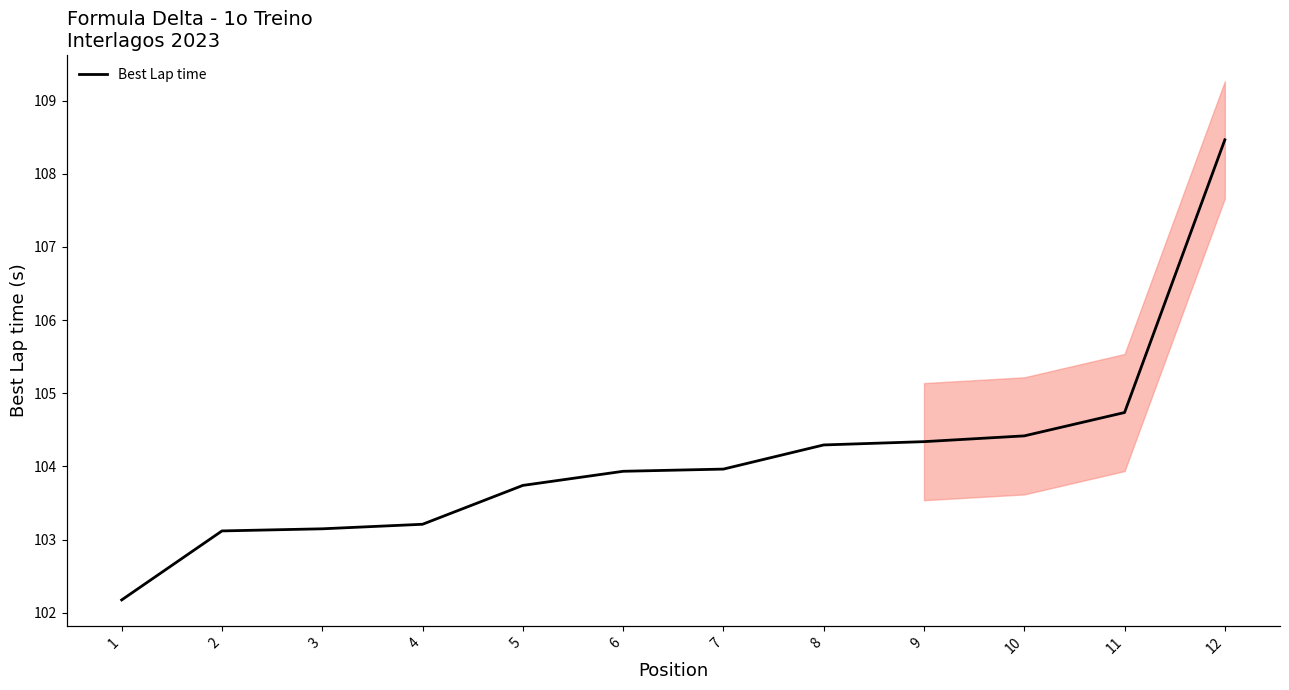

What is the sum of the Best Lap time values at 12 and 11?

213.2